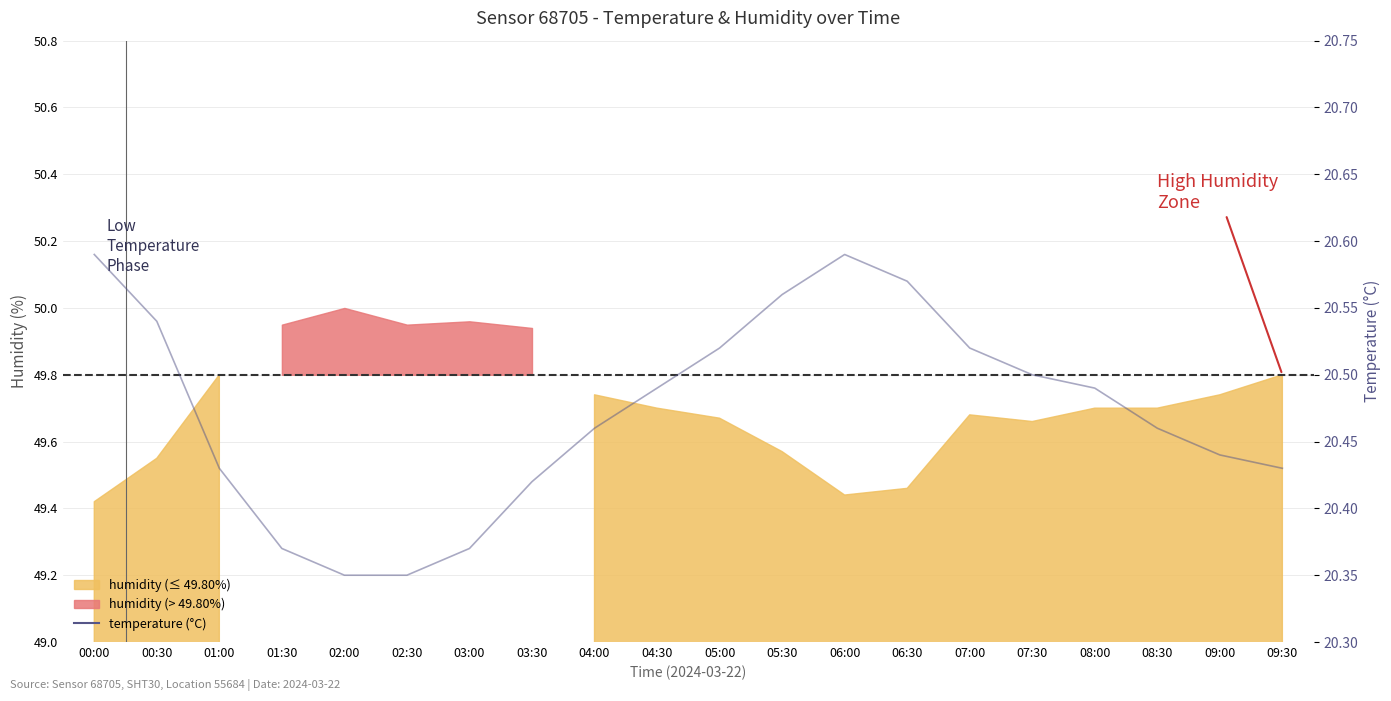

Reading left to right, transcribe all the data shown in this chart.

00:00=20.6	00:30=20.5	01:00=20.4	01:30=20.4	02:00=20.4	02:30=20.4	03:00=20.4	03:30=20.4	04:00=20.5	04:30=20.5	05:00=20.5	05:30=20.6	06:00=20.6	06:30=20.6	07:00=20.5	07:30=20.5	08:00=20.5	08:30=20.5	09:00=20.4	09:30=20.4